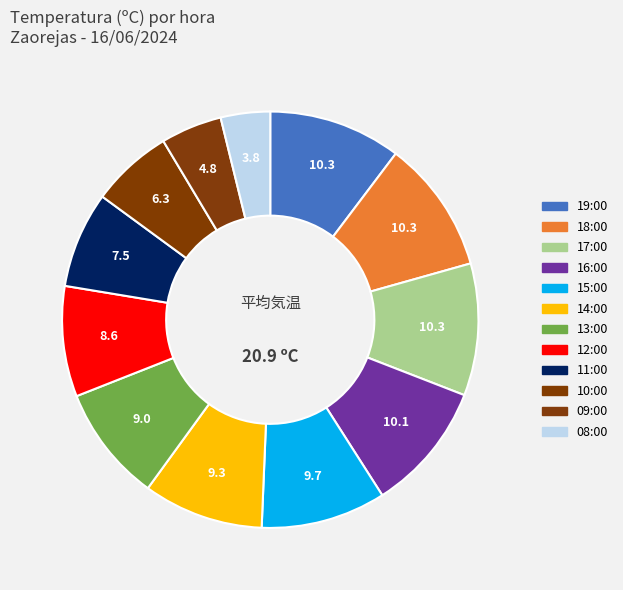

Count the number of slices in the pie.

12